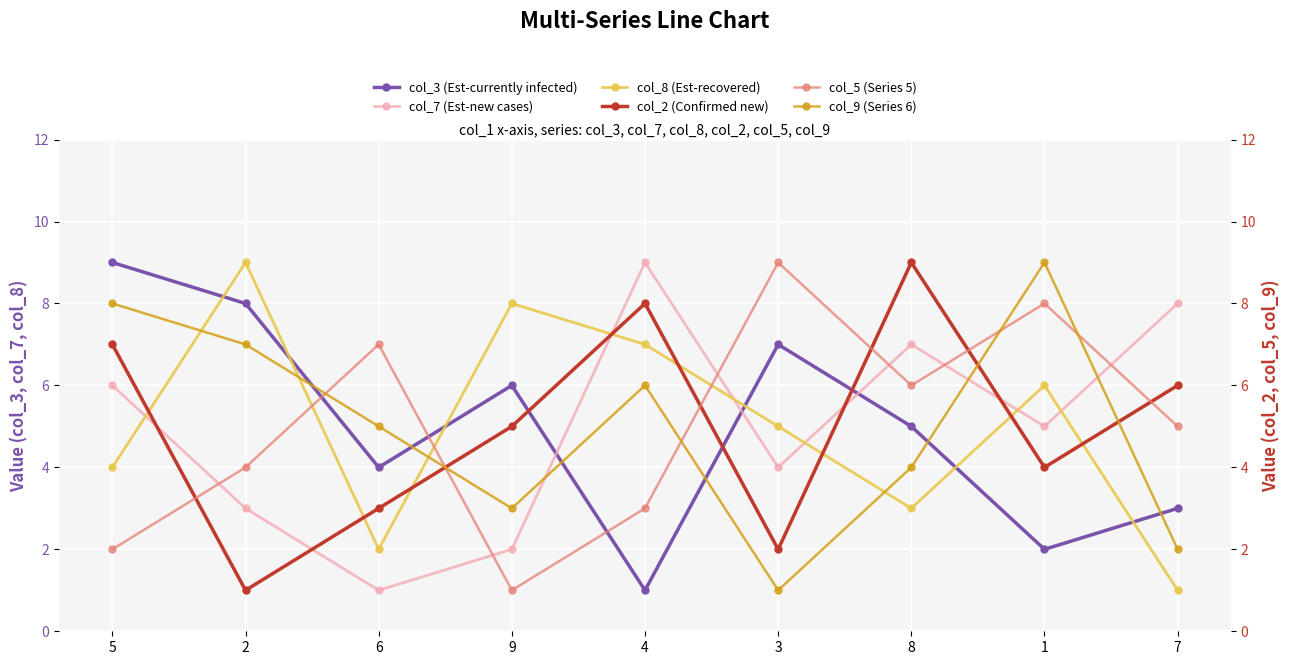

What is the difference between the maximum and minimum values in the col_9 (Series 6) series?

8